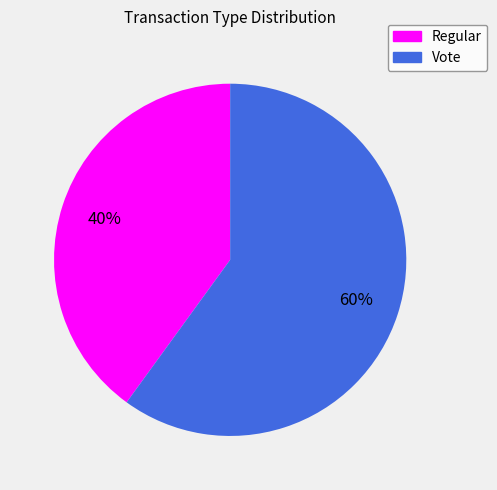

Does Vote represent more than half of the total?

Yes